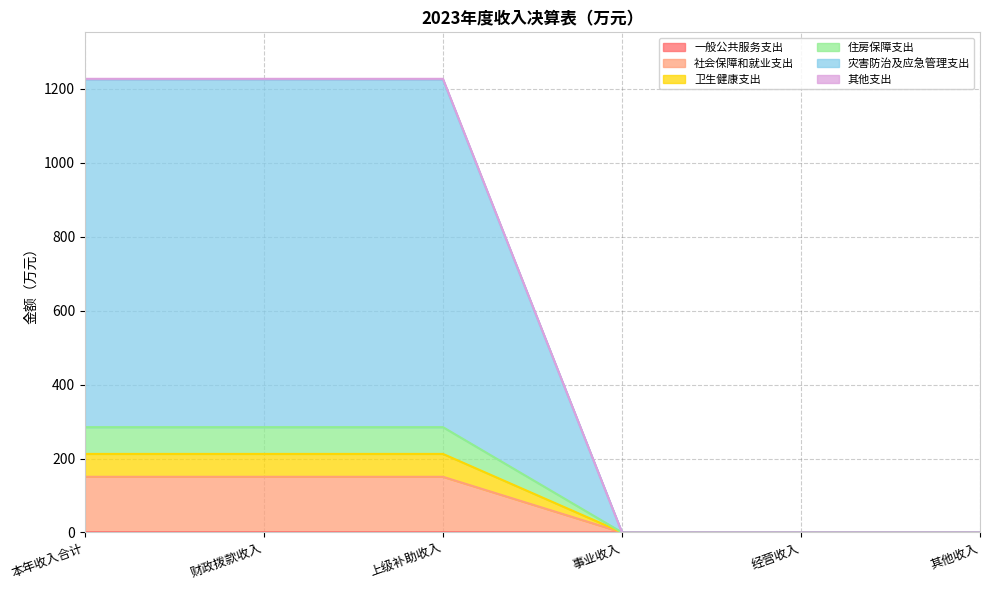

True or false: 灾害防治及应急管理支出 and 一般公共服务支出 intersect in this chart.

False